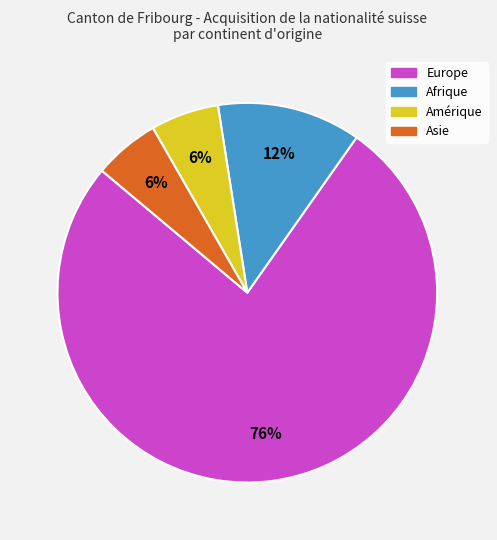

To the nearest percent, what is the average slice percentage?

25%